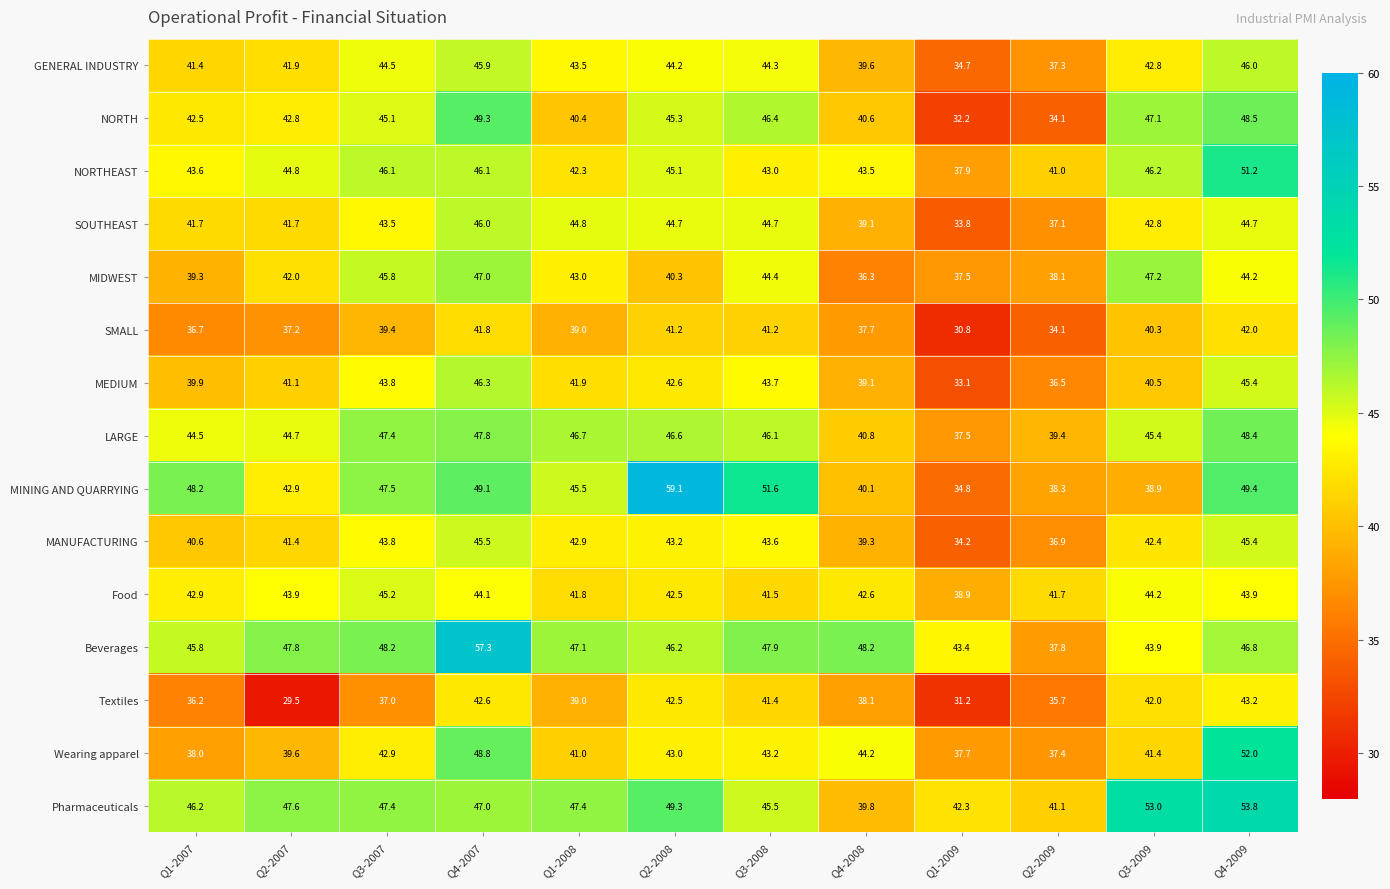

At how many categories does at least one series exceed 34?

12